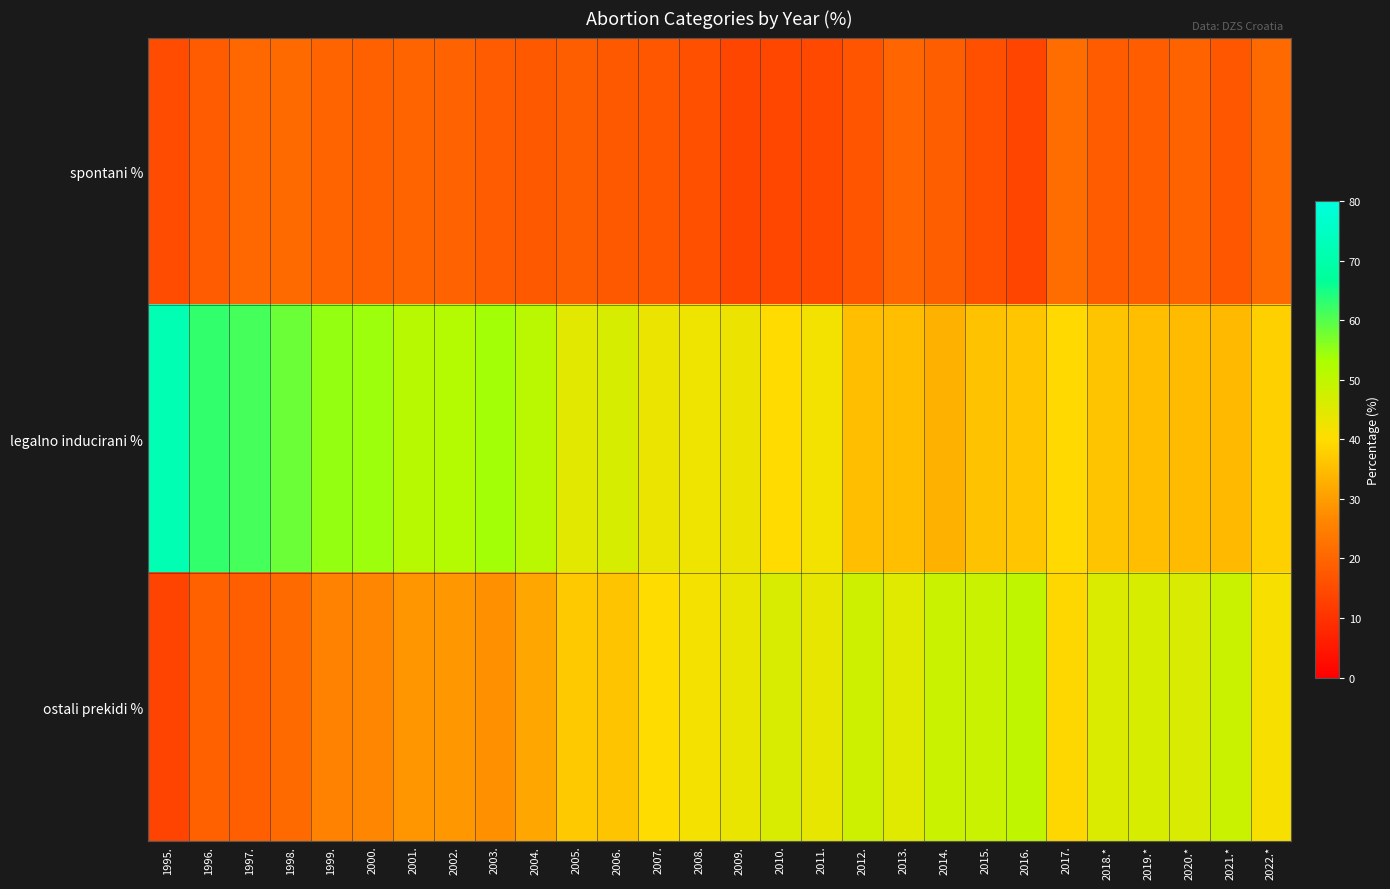

Reading left to right, list all the values displayed in this chart.

spontani %: 1995.=15.1	1996.=17.9	1997.=20.6	1998.=20.8	1999.=19.7	2000.=19.2	2001.=19.7	2002.=19.3	2003.=17.9	2004.=17.5	2005.=18.5	2006.=17.6	2007.=17.0	2008.=15.9	2009.=13.8	2010.=14.0	2011.=14.4	2012.=16.8	2013.=19.9	2014.=18.5	2015.=15.8	2016.=13.7	2017.=21.5	2018.*=18.2	2019.*=18.4	2020.*=19.6	2021.*=17.1	2022.*=20.8
legalno inducirani %: 1995.=71.6	1996.=62.8	1997.=61.2	1998.=58.2	1999.=54.9	2000.=54.3	2001.=51.3	2002.=51.6	2003.=53.9	2004.=50.9	2005.=44.5	2006.=46.3	2007.=43.1	2008.=42.4	2009.=42.7	2010.=39.8	2011.=41.8	2012.=35.4	2013.=35.4	2014.=33.2	2015.=35.9	2016.=36.5	2017.=39.4	2018.*=36.2	2019.*=35.2	2020.*=34.7	2021.*=34.6	2022.*=38.0
ostali prekidi %: 1995.=13.3	1996.=19.2	1997.=18.7	1998.=21.0	1999.=25.5	2000.=26.5	2001.=29.0	2002.=29.1	2003.=28.2	2004.=31.6	2005.=37.0	2006.=36.1	2007.=39.9	2008.=41.7	2009.=43.4	2010.=46.2	2011.=43.8	2012.=47.8	2013.=44.7	2014.=48.4	2015.=48.3	2016.=49.8	2017.=39.1	2018.*=45.6	2019.*=46.4	2020.*=45.8	2021.*=48.3	2022.*=41.2